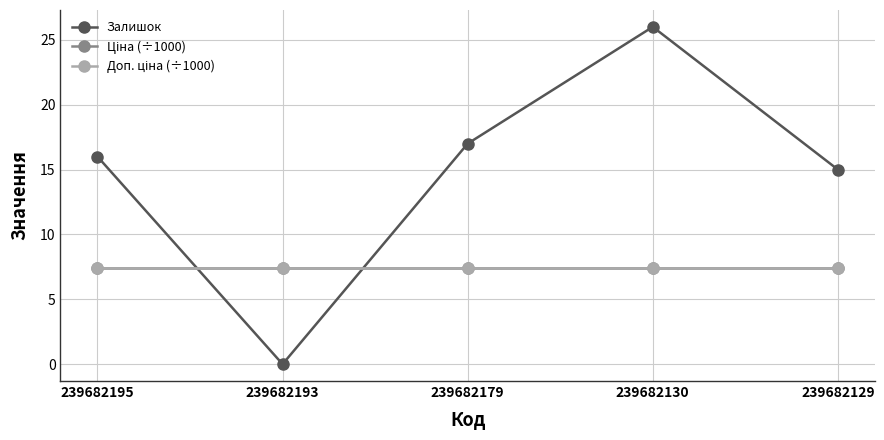

True or false: Ціна (÷1000) has more than 2 points higher than both neighbors.

False